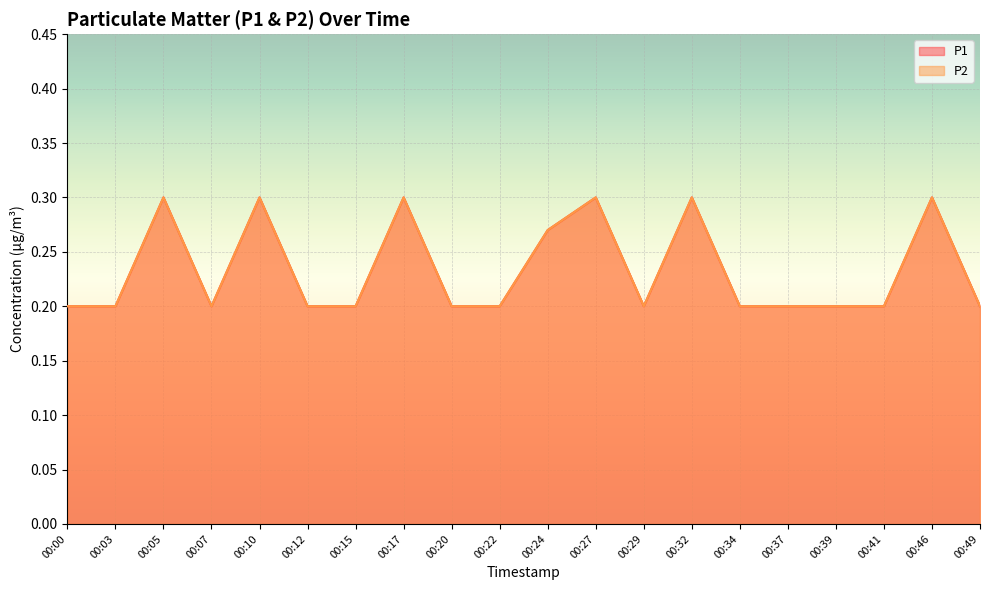

What is the difference between the P2 values at 00:41 and 00:17?

0.1